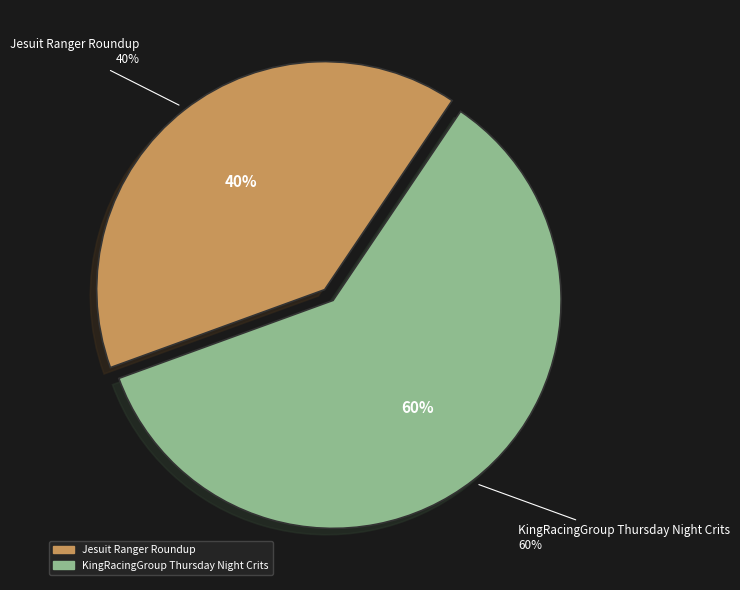

How much of the chart is everything except KingRacingGroup Thursday Night Crits?

40.0%